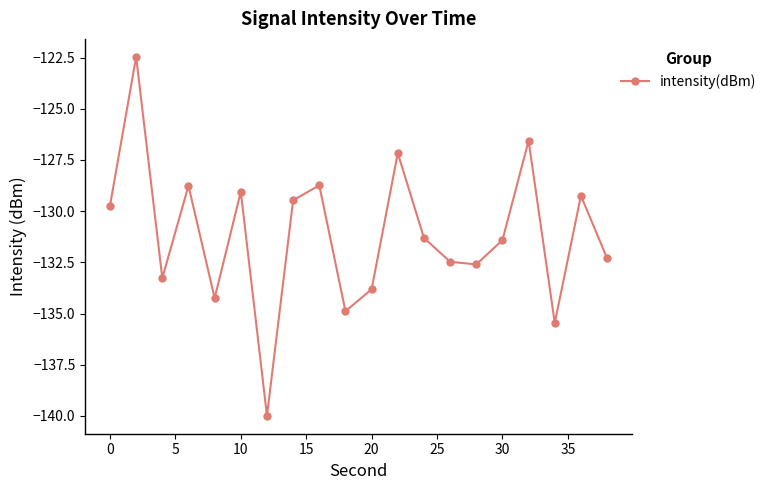

What is the average value?

-131.1